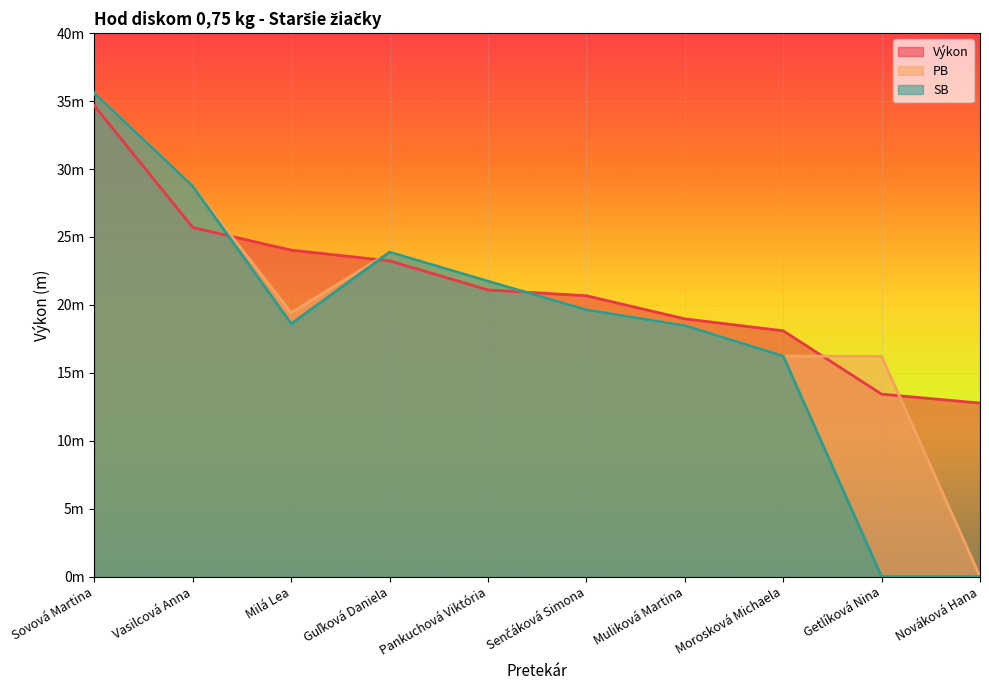

True or false: SB and PB intersect in this chart.

False